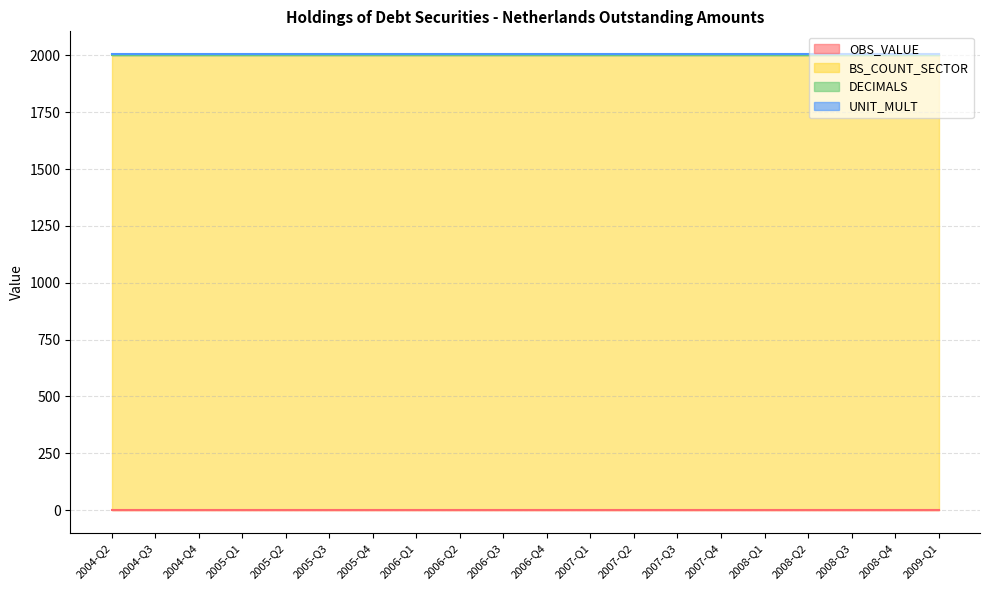

At which category is the sum across all series the highest?

2004-Q2